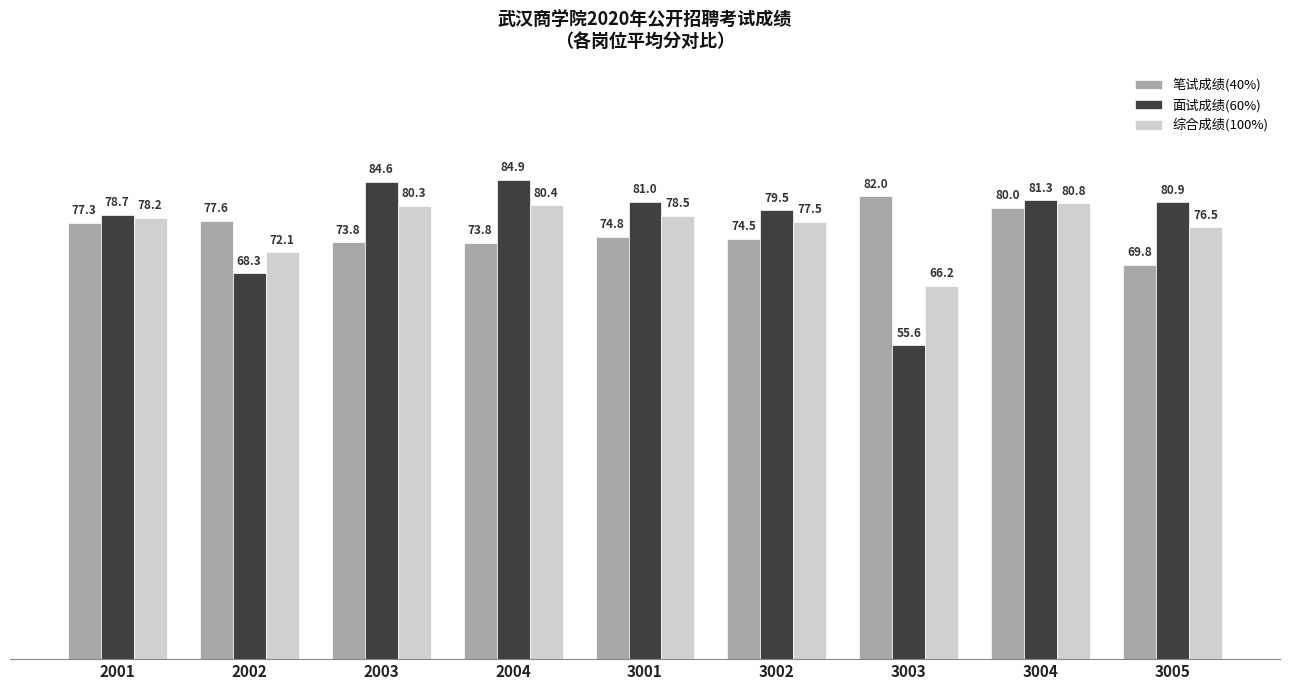

Which label corresponds to the smallest value in the chart?

3003